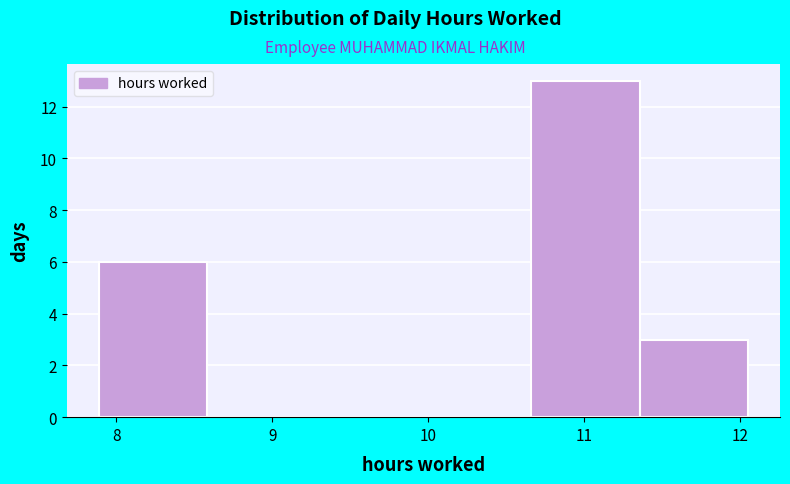

Over which range of the x-axis is the bar tallest?

10.7 to 11.4